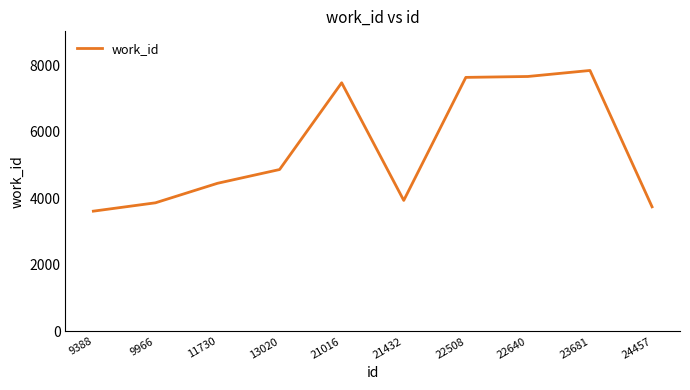

True or false: the data shows 2266 at 9966.

False